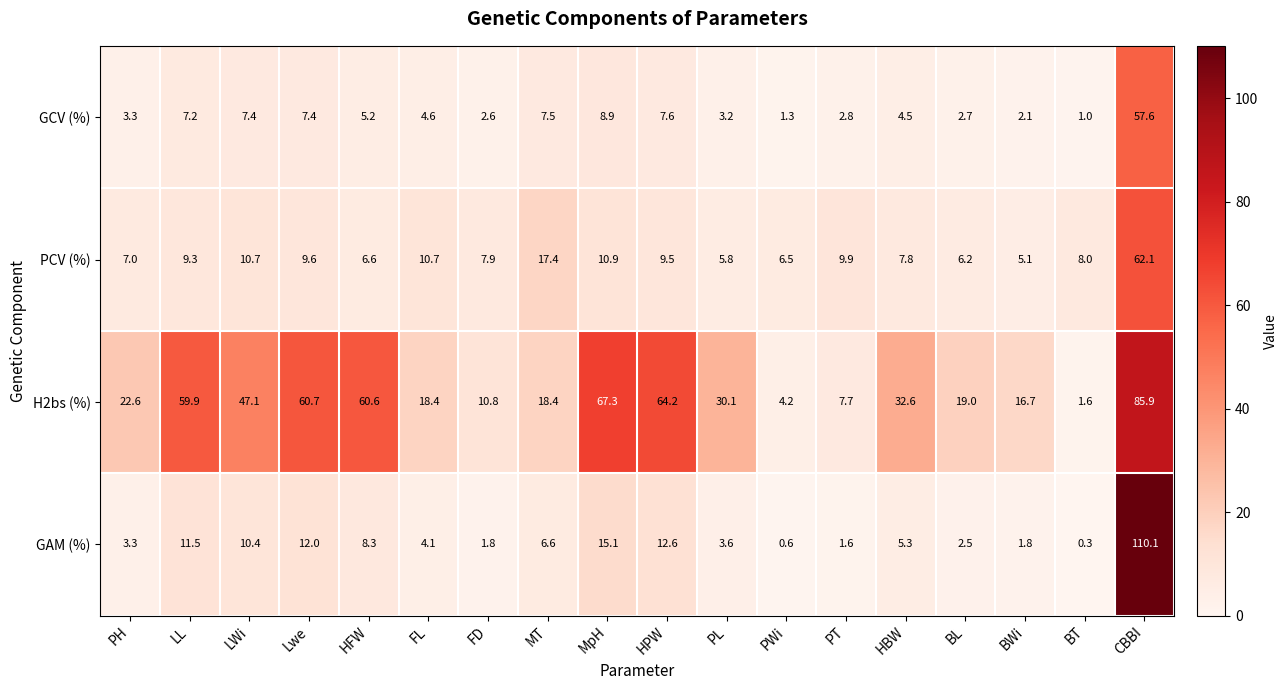

What is the spread (max minus min) of values at MT?

11.8